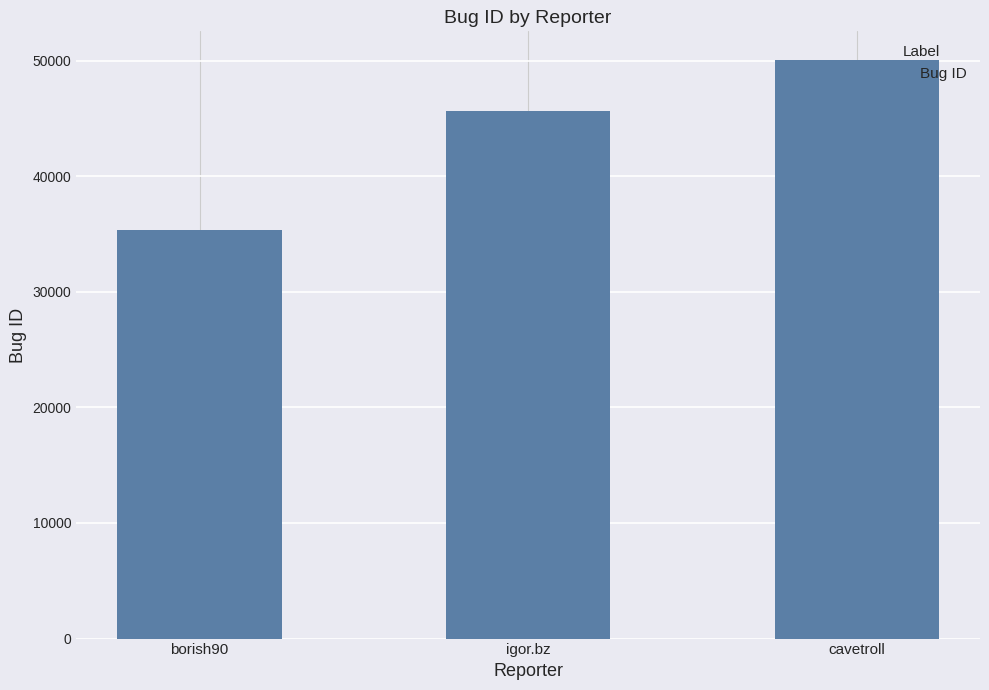

Reading left to right, list all the values displayed in this chart.

borish90=35327	igor.bz=45655	cavetroll=50031